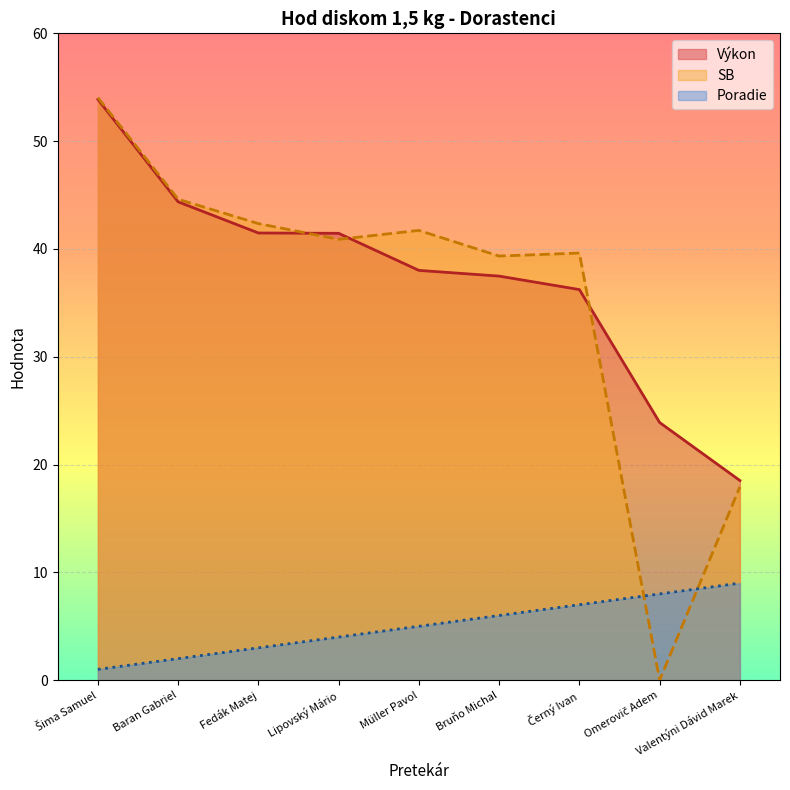

How many interior local peaks does the SB series have?

2